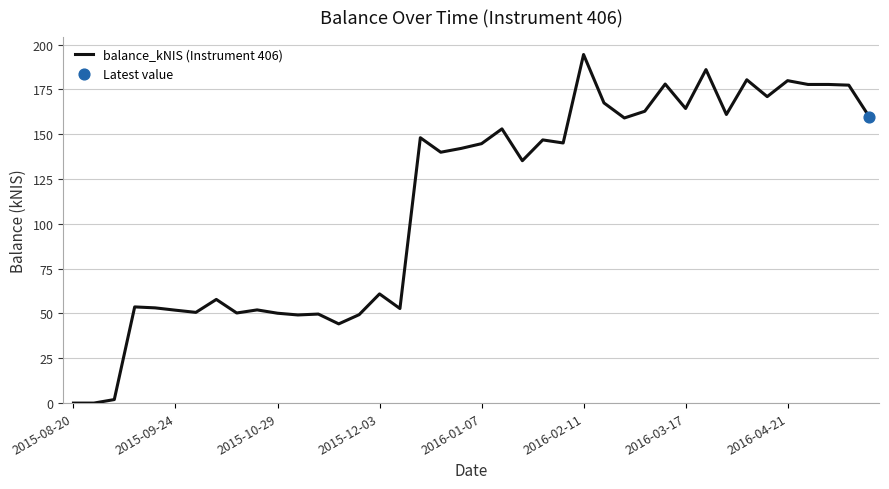

What is the greatest value displayed?

194.5